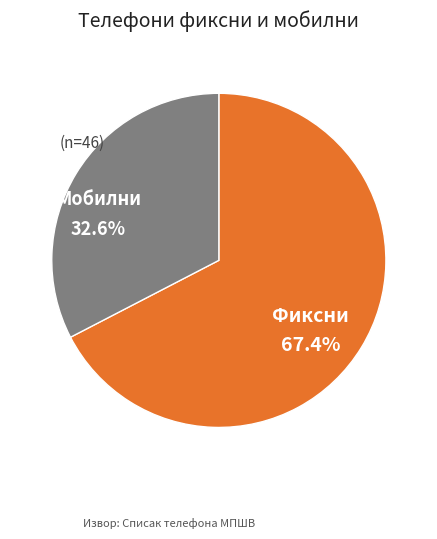

True or false: Мобилни accounts for 40% of the total.

False